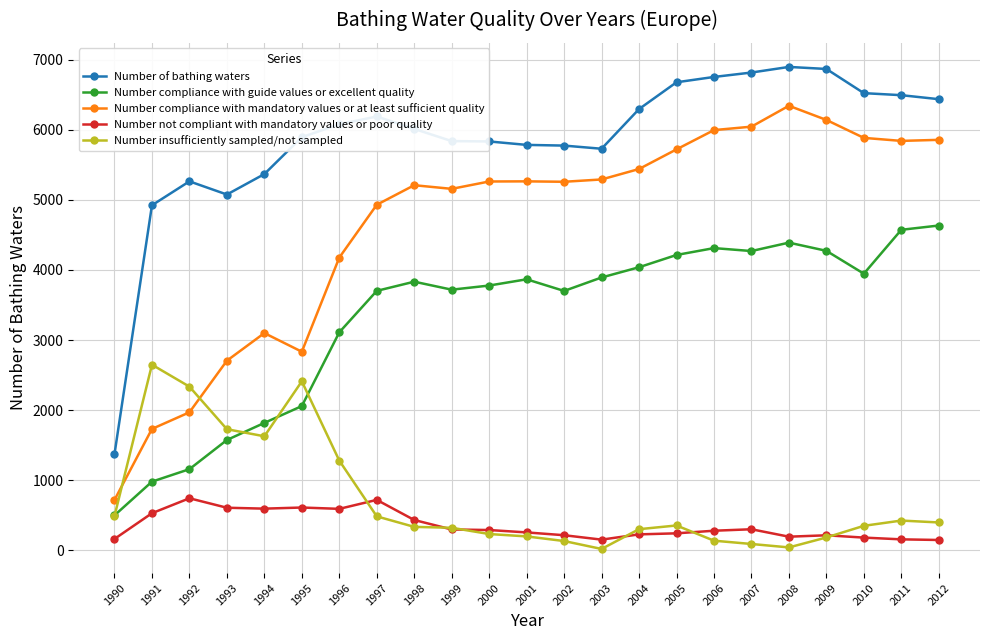

Where is the first local minimum for Number of bathing waters?

1993